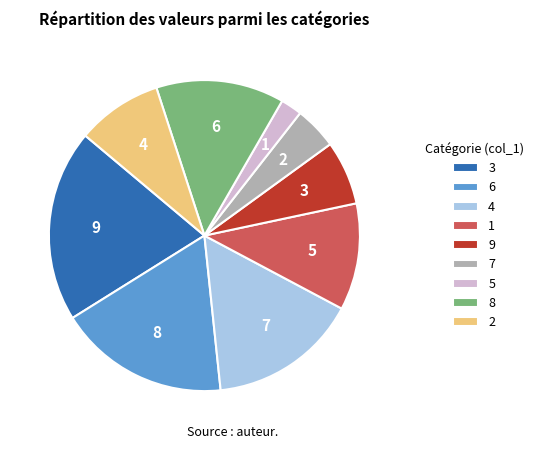

Is there a majority slice in this chart?

No